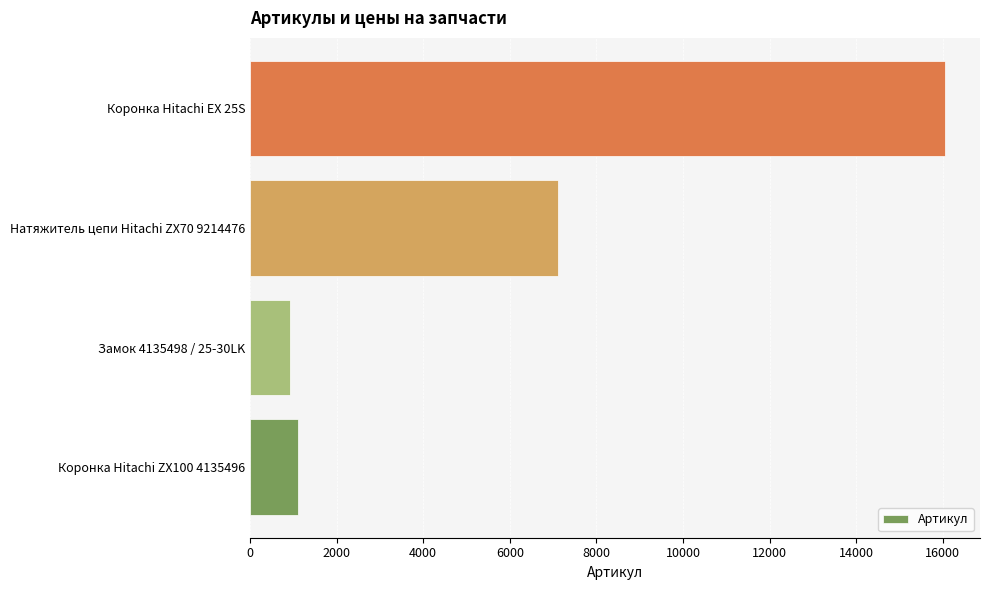

At which category does the chart reach its peak across all series?

Коронка Hitachi EX 25S